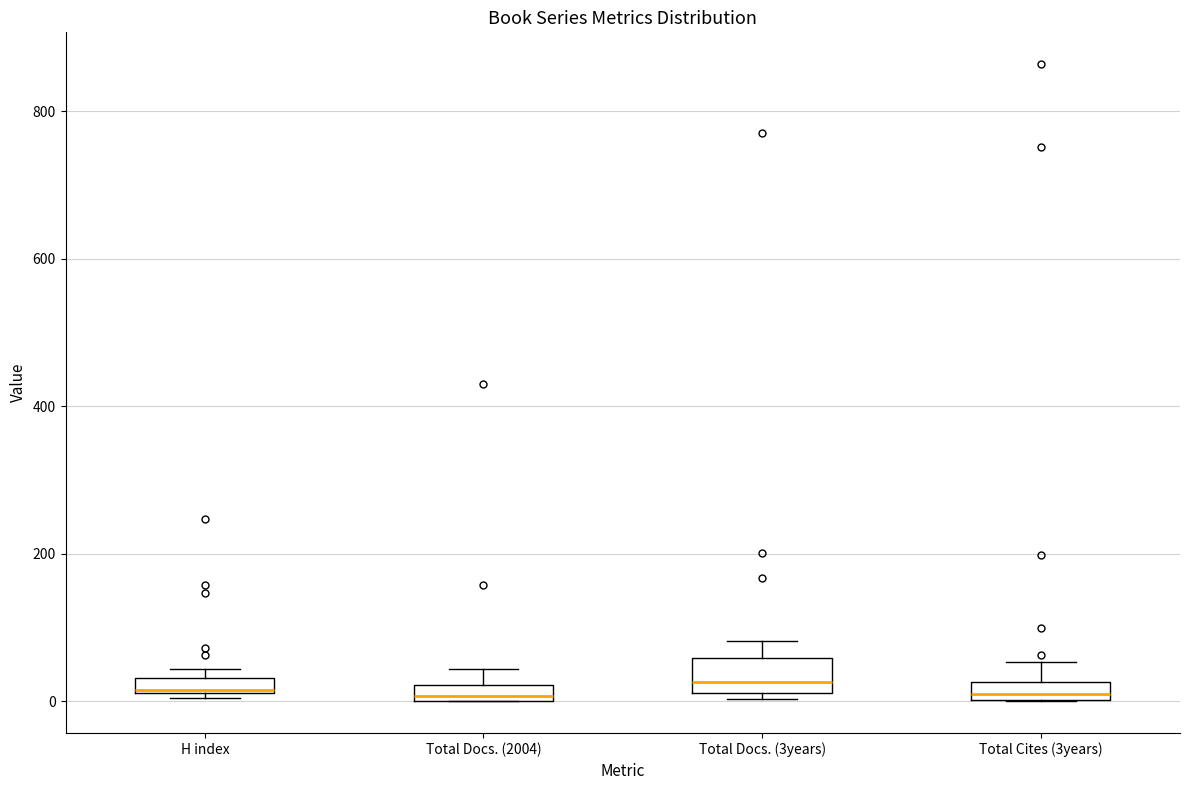

Which box is the tallest, from its lower edge to its upper edge?

Total Docs. (3years)